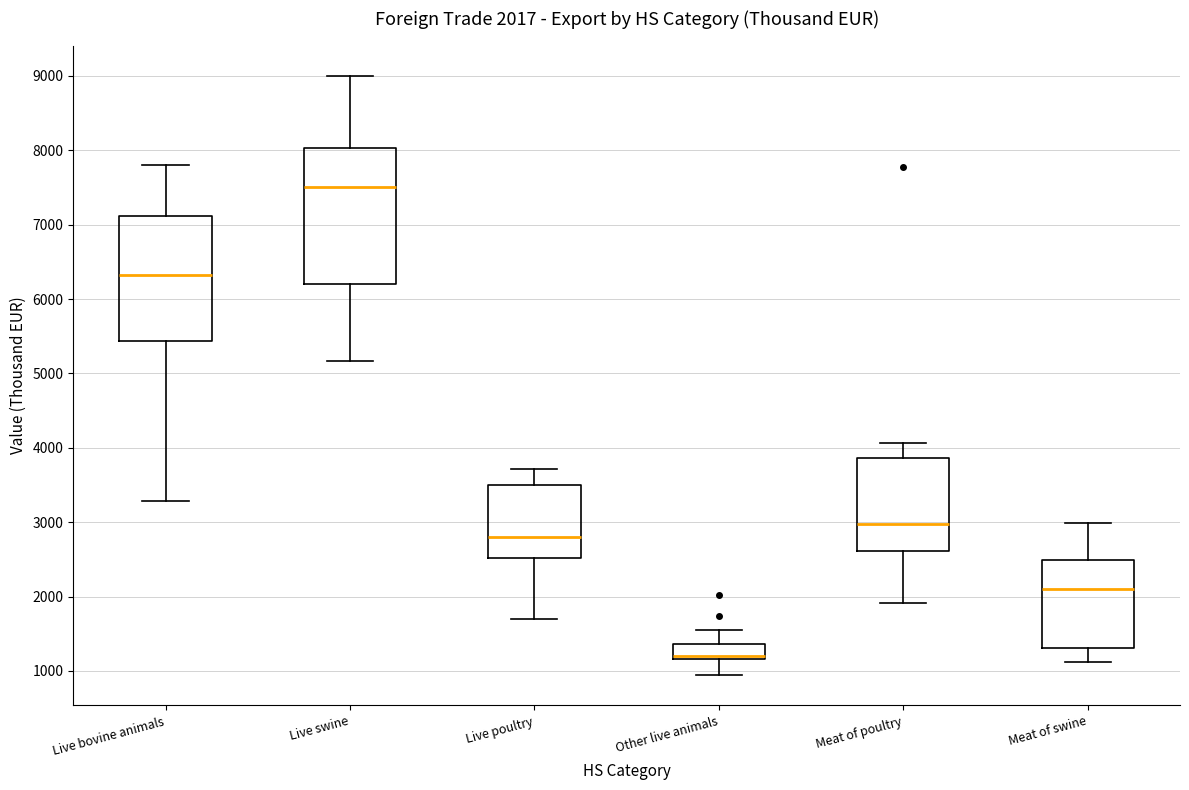

Comparing the boxes themselves (not the whiskers), which one is the tallest?

Live swine